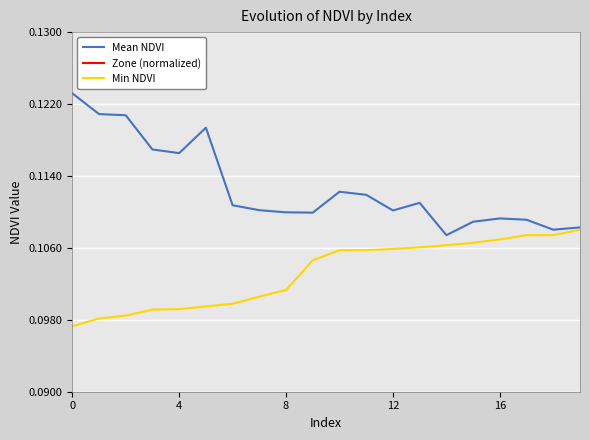

Between 10 and 19, which series saw the biggest shift?

Mean NDVI